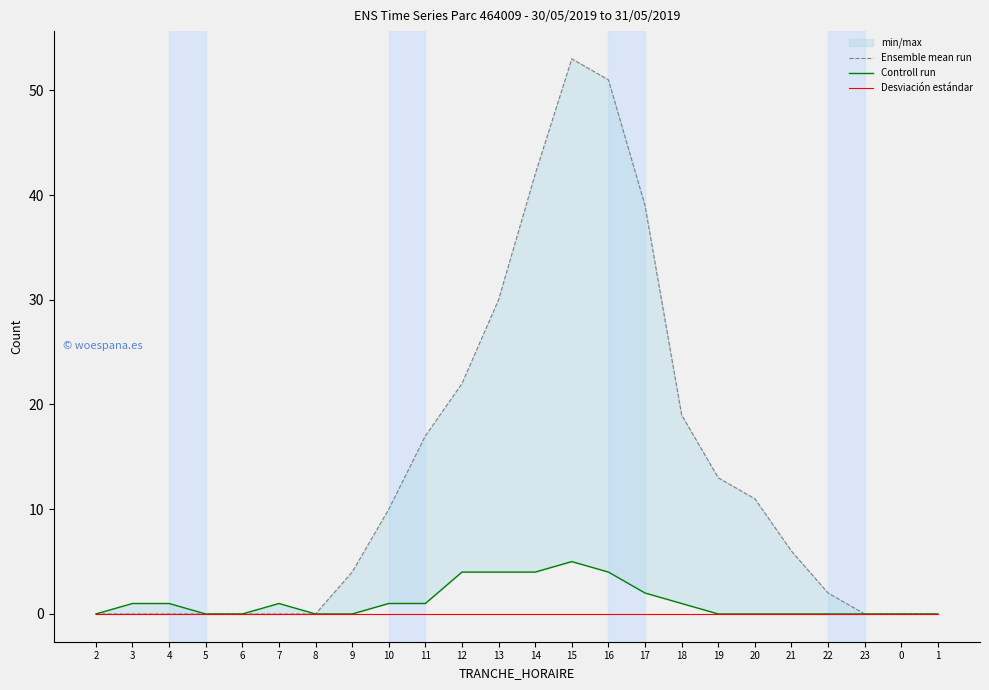

Rank the series by their maximum value, from lowest to highest.

Desviación estándar, Controll run, Ensemble mean run